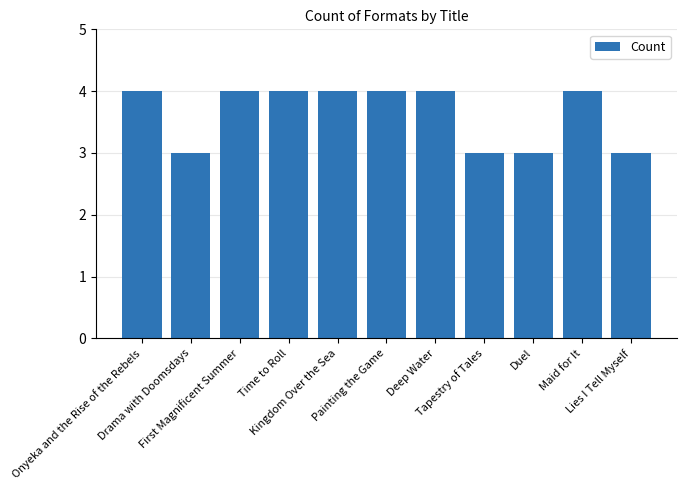

Reading left to right, list all the values displayed in this chart.

4	3	4	4	4	4	4	3	3	4	3